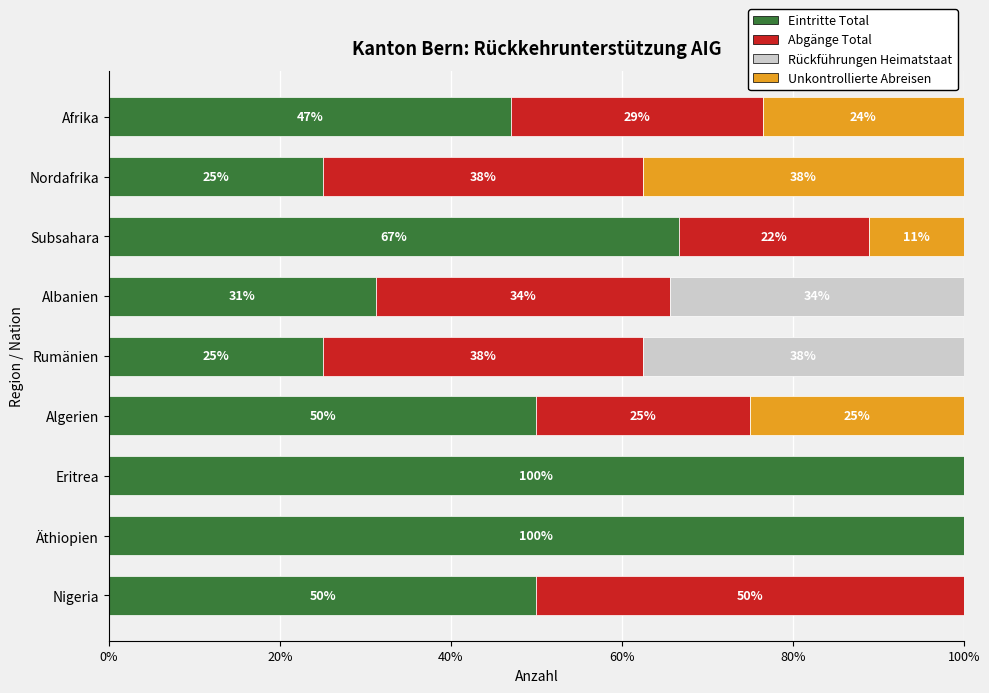

Count the number of data series in this chart.

4